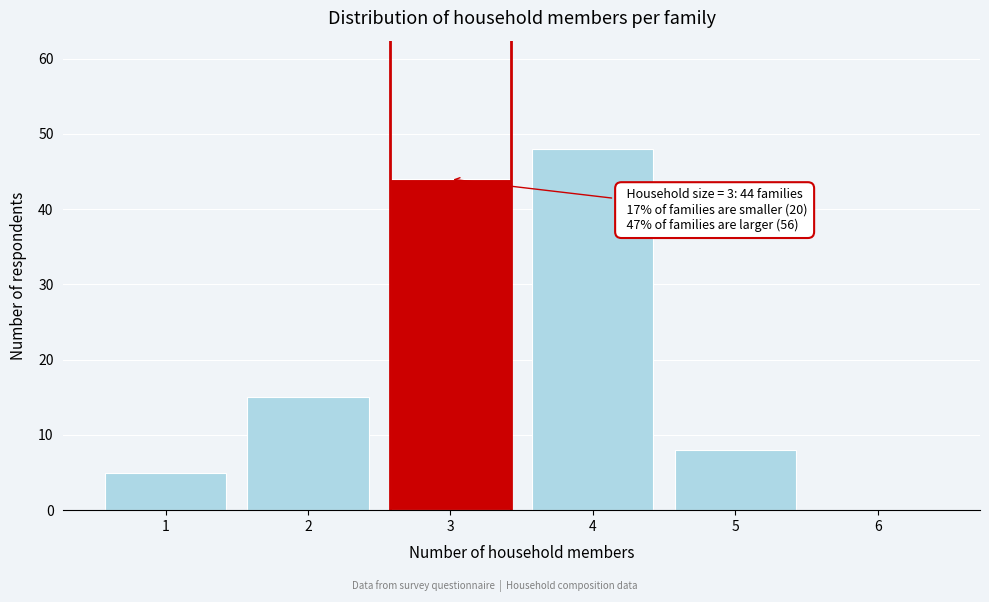

Reading right to left, list all the values displayed in this chart.

6=0	5=8	4=48	3=44	2=15	1=5